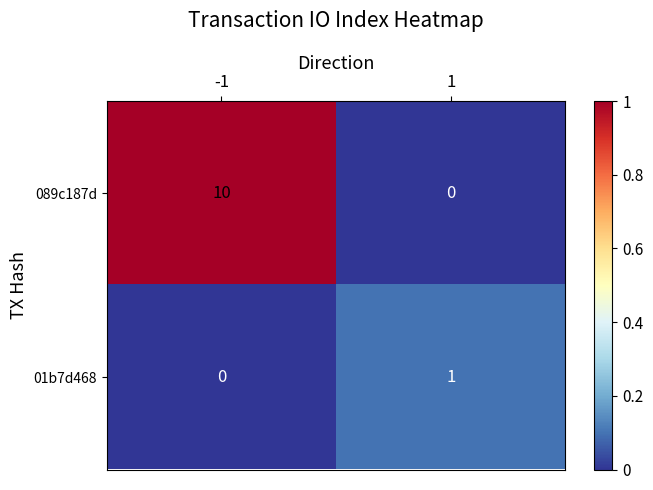

What is the sum of all 089c187d values?

10